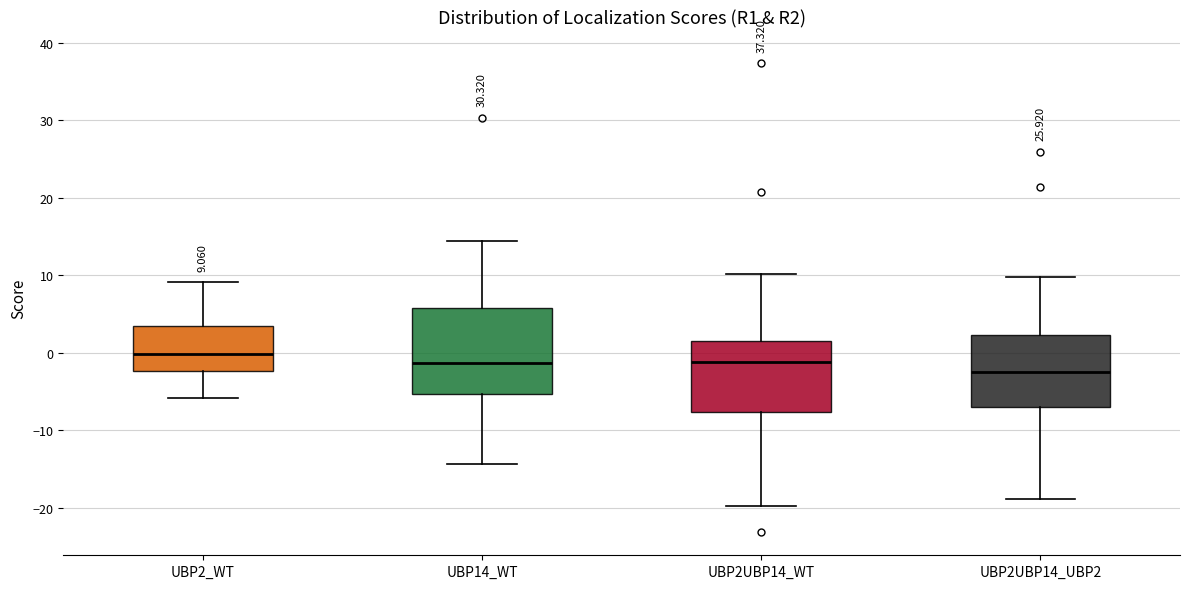

Comparing the boxes themselves (not the whiskers), which one is the tallest?

UBP14_WT